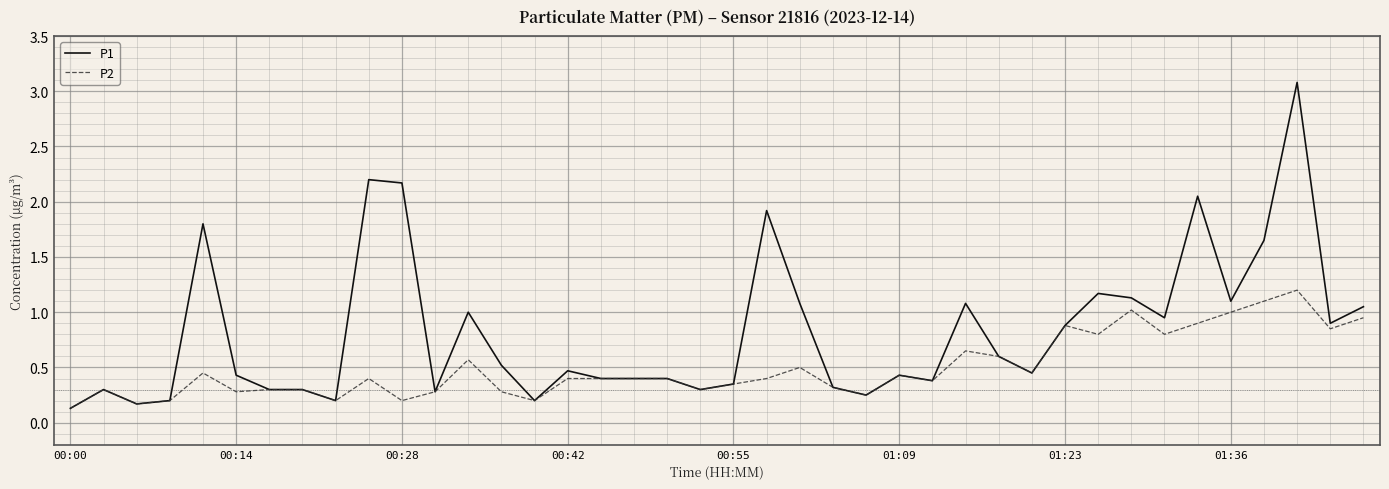

Which series has the largest range (max minus min)?

P1